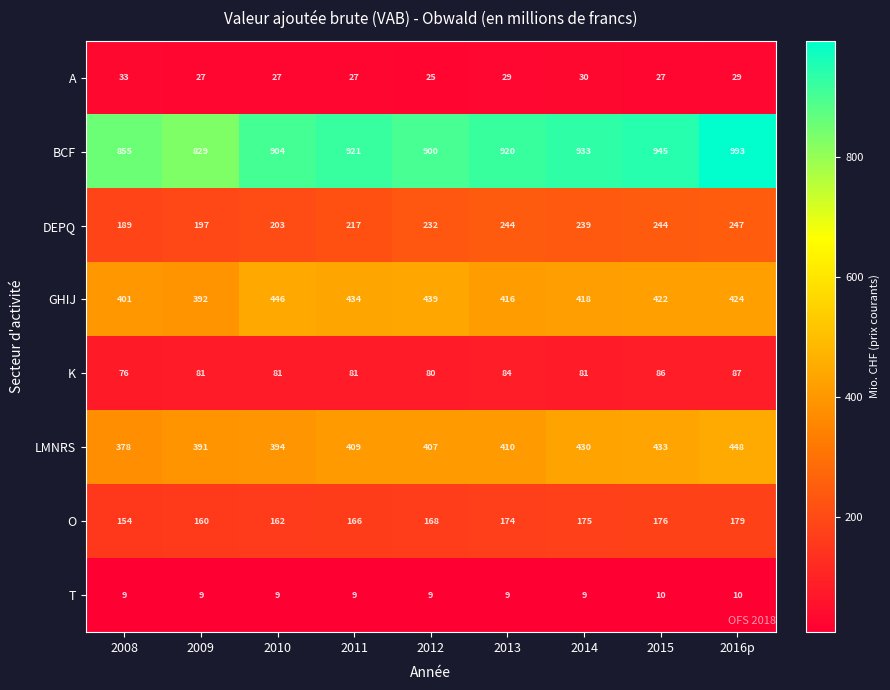

What is the smallest value displayed?

9